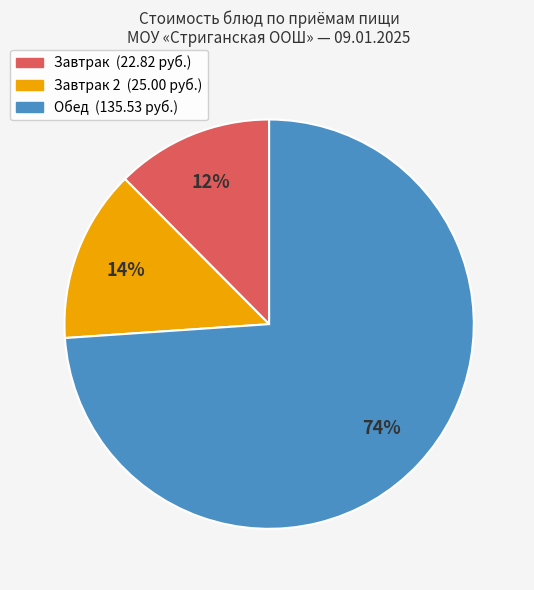

Is there any slice that represents more than half of the pie?

Yes